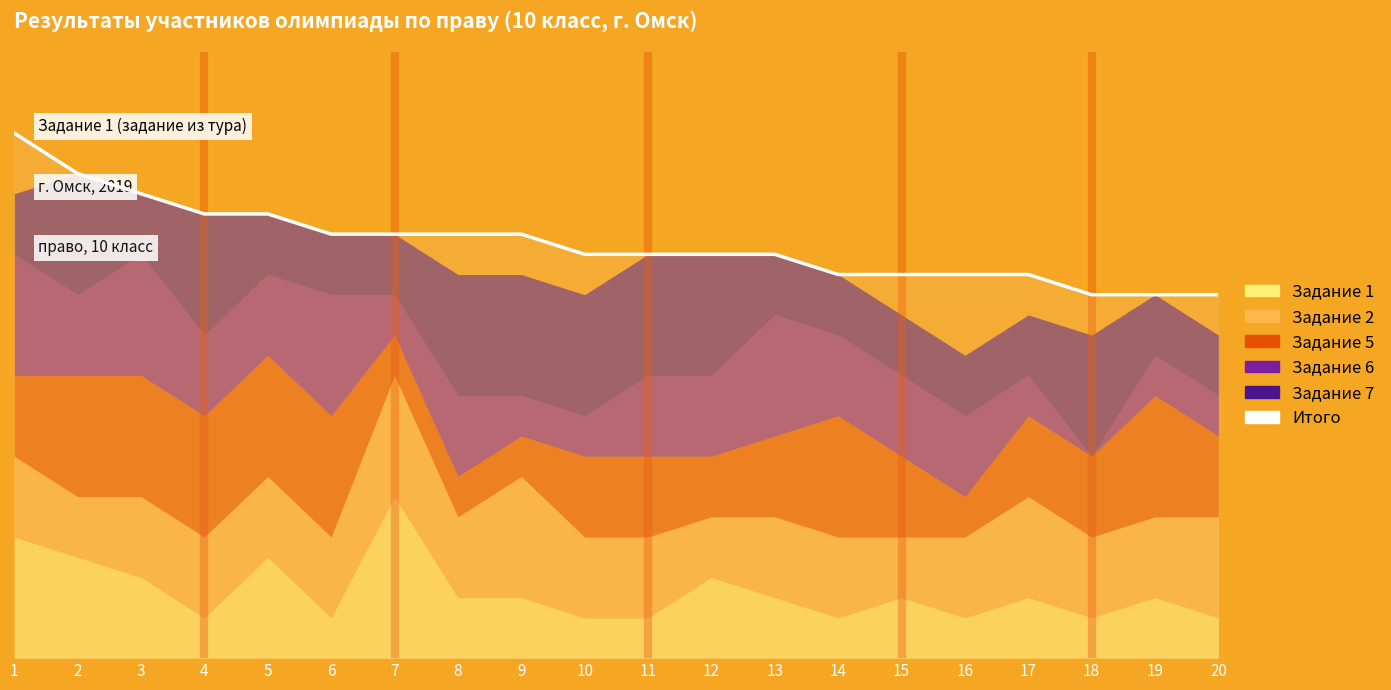

What is the ratio of the value at 11 to the value at 1?

0.8